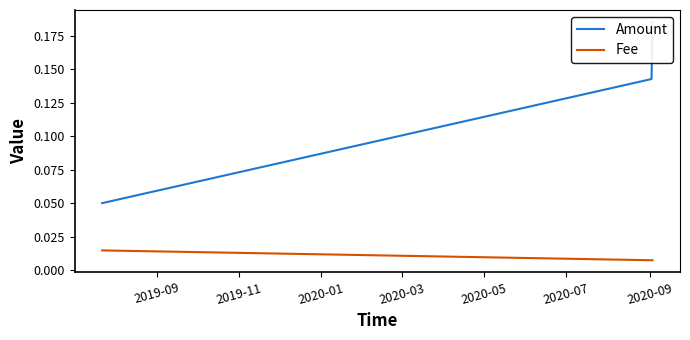

Count the Fee values in the range 0 to 1.

3